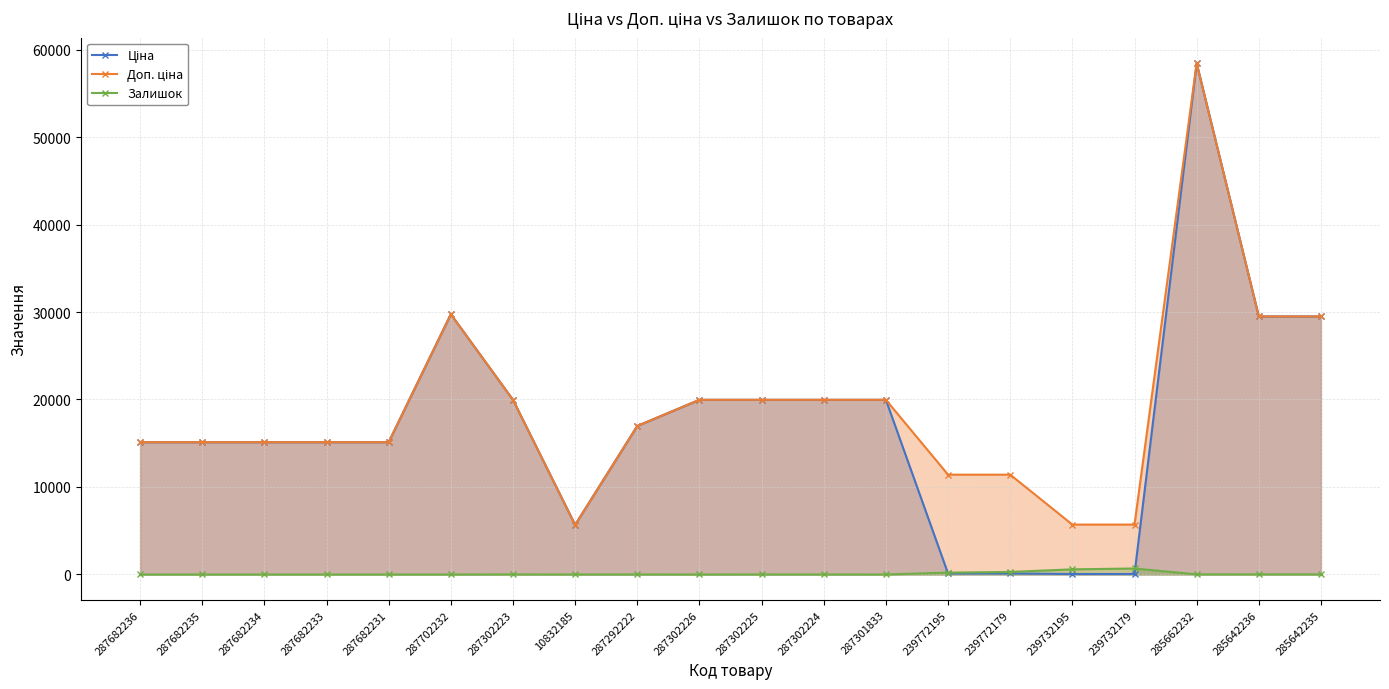

Reading left to right, list all the values displayed in this chart.

Ціна: 287682236=15120.0	287682235=15120.0	287682234=15120.0	287682233=15120.0	287682231=15120.0	287702232=29747.2	287302223=19964.2	10832185=5673.8	287292222=16976.3	287302226=19964.2	287302225=19964.2	287302224=19964.2	287301833=19964.2	239772195=114.1	239772179=114.1	239732195=57.0	239732179=57.0	285662232=58426.5	285642236=29491.5	285642235=29491.5
Доп. ціна: 287682236=15120.0	287682235=15120.0	287682234=15120.0	287682233=15120.0	287682231=15120.0	287702232=29747.2	287302223=19964.2	10832185=5673.8	287292222=16976.3	287302226=19964.2	287302225=19964.2	287302224=19964.2	287301833=19964.2	239772195=11410.0	239772179=11410.0	239732195=5705.0	239732179=5705.0	285662232=58426.5	285642236=29491.5	285642235=29491.5
Залишок: 287682236=0.0	287682235=0.0	287682234=0.0	287682233=0.0	287682231=0.0	287702232=0.0	287302223=7.0	10832185=2.0	287292222=2.0	287302226=0.0	287302225=5.0	287302224=3.0	287301833=0.0	239772195=214.0	239772179=290.0	239732195=588.0	239732179=686.0	285662232=14.0	285642236=16.0	285642235=13.0